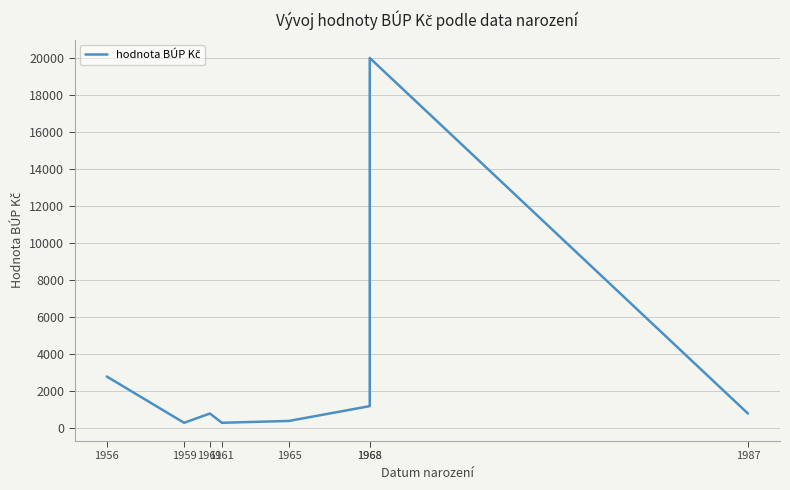

How many points are higher than both their immediate neighbors (excluding endpoints)?

2